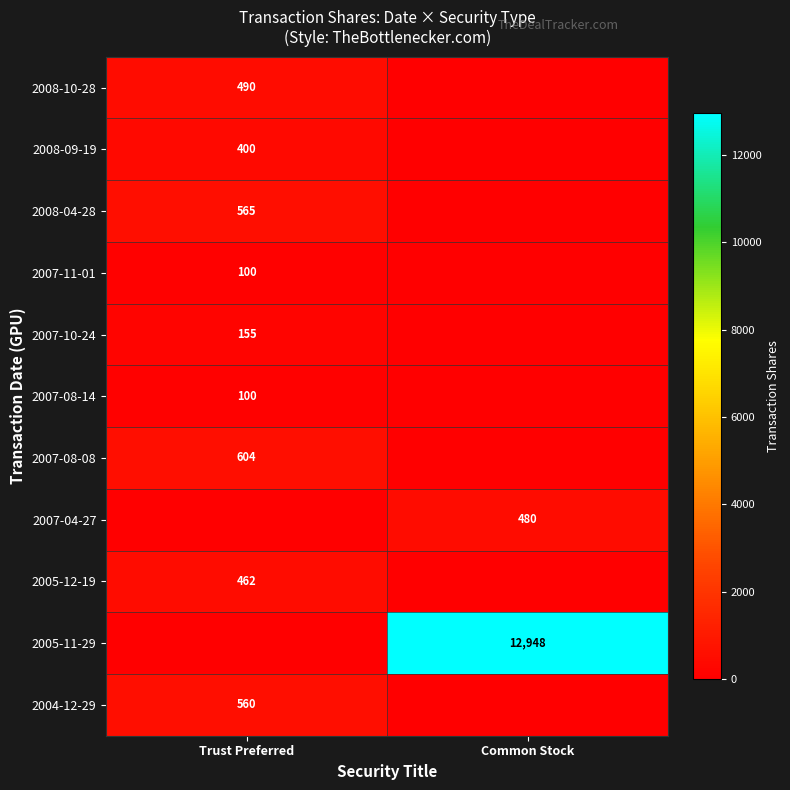

The 2005-11-29 series shows 21948 at Common Stock. True or false?

False